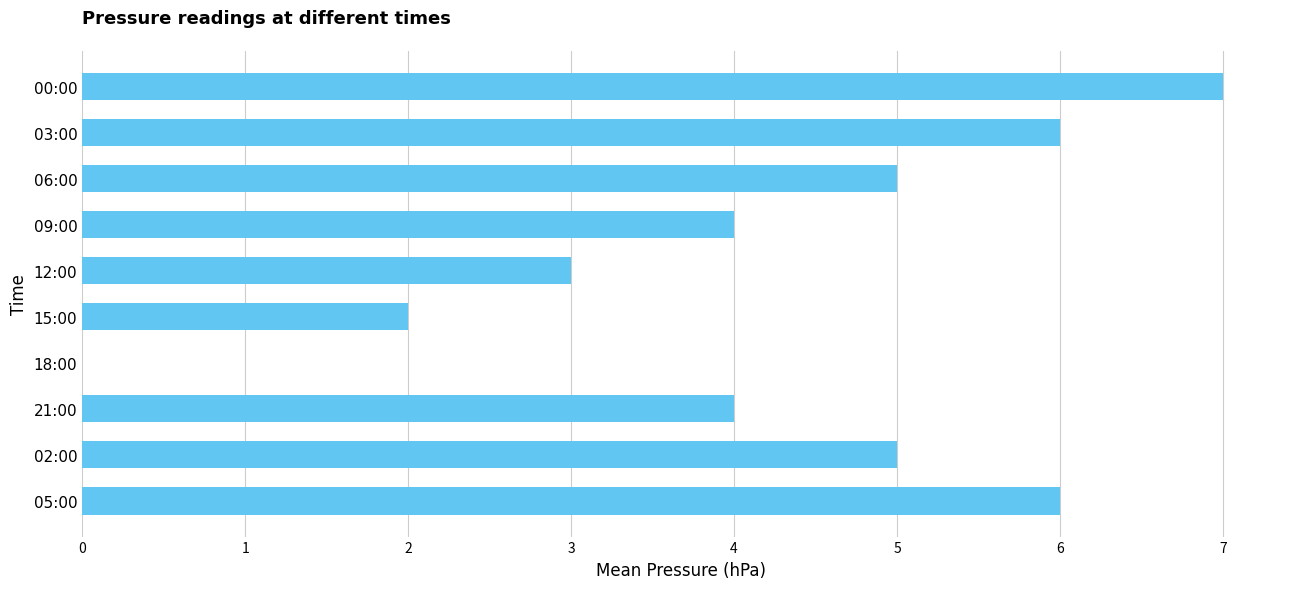

What is the sum of all values?

42